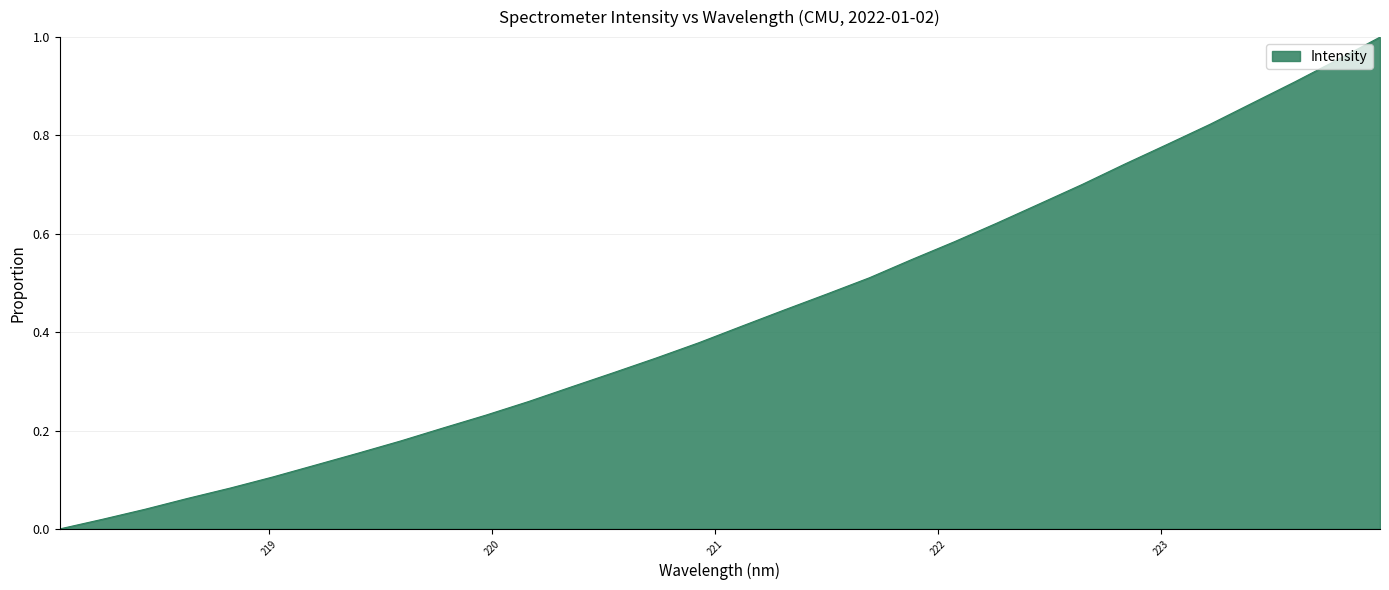

Reading right to left, transcribe all the data shown in this chart.

1.0	1.0	0.9	0.9	0.8	0.8	0.7	0.7	0.7	0.6	0.6	0.5	0.5	0.5	0.4	0.4	0.4	0.3	0.3	0.3	0.3	0.2	0.2	0.2	0.2	0.1	0.1	0.1	0.1	0.0	0.0	0.0